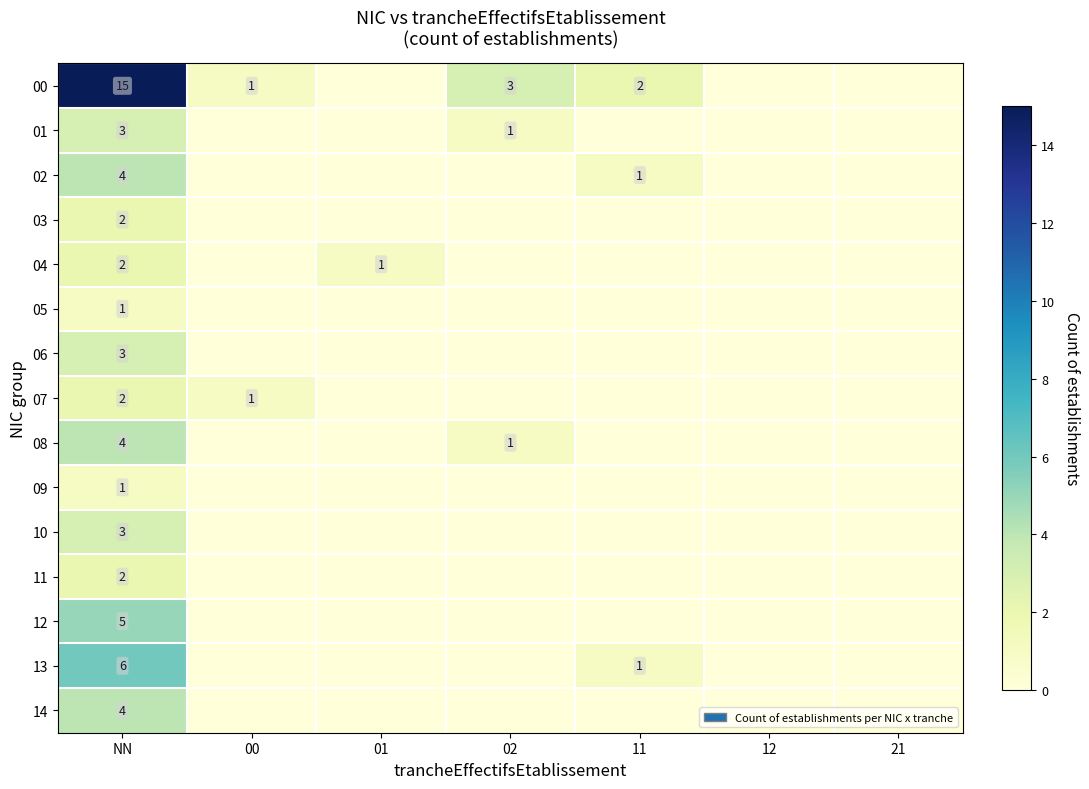

The value of 05 at NN is 1. True or false?

True